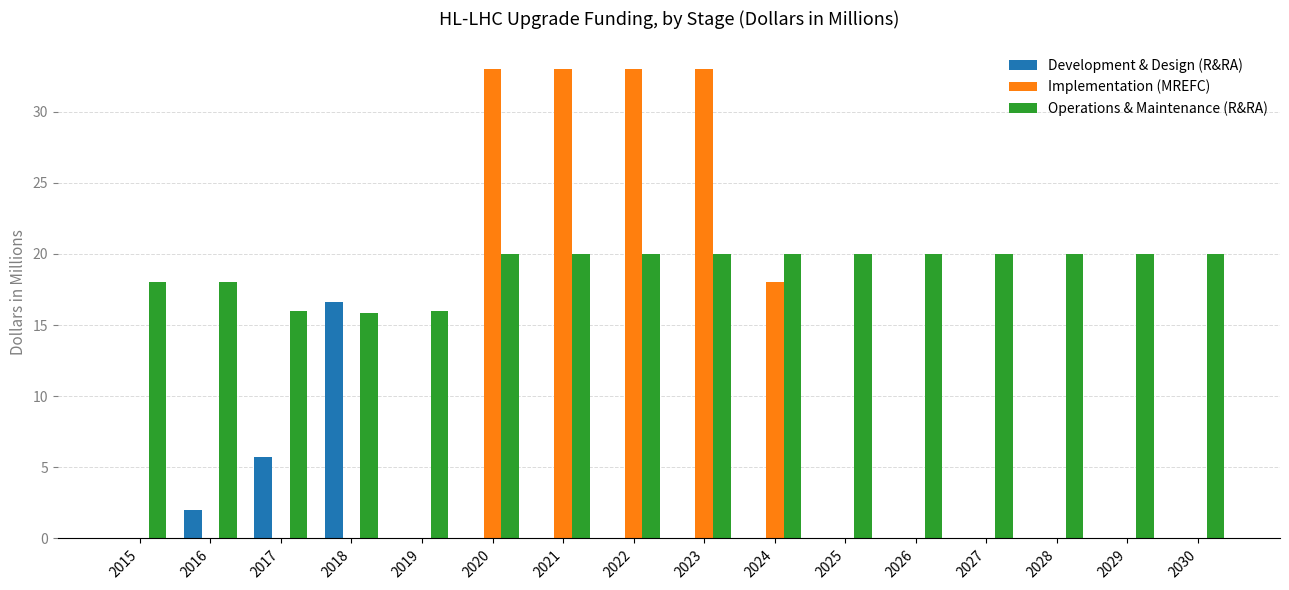

Is the value of Implementation (MREFC) at 2027 greater than the value of Operations & Maintenance (R&RA) at 2028?

No